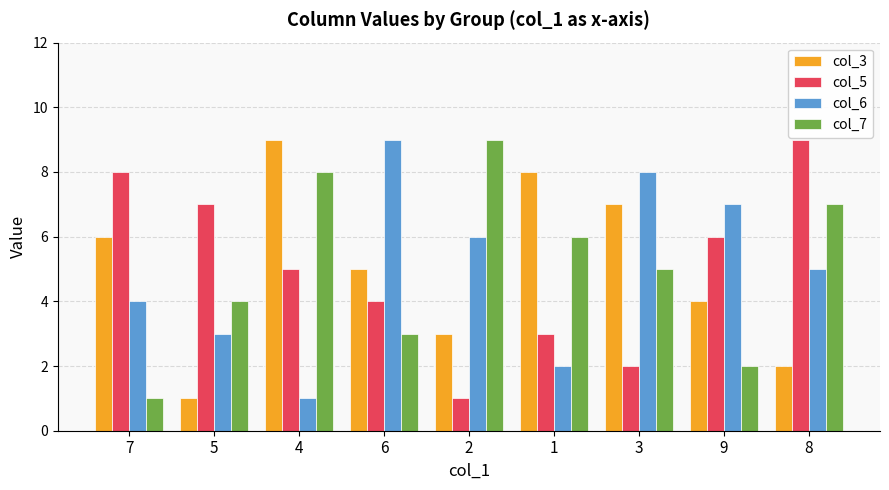

What is the spread (max minus min) of values at 1?

6